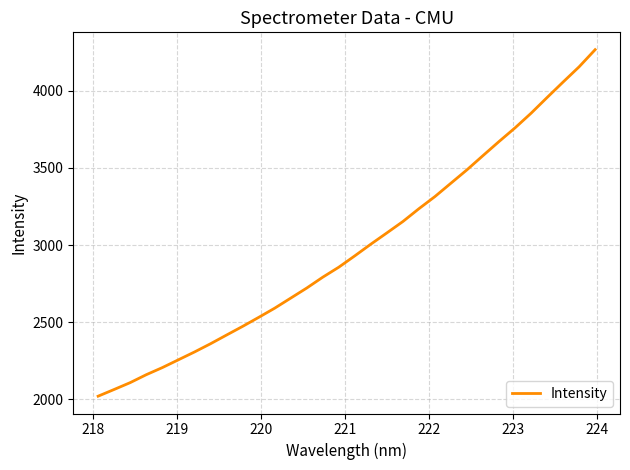

What is the difference between the maximum and minimum values?

2245.5